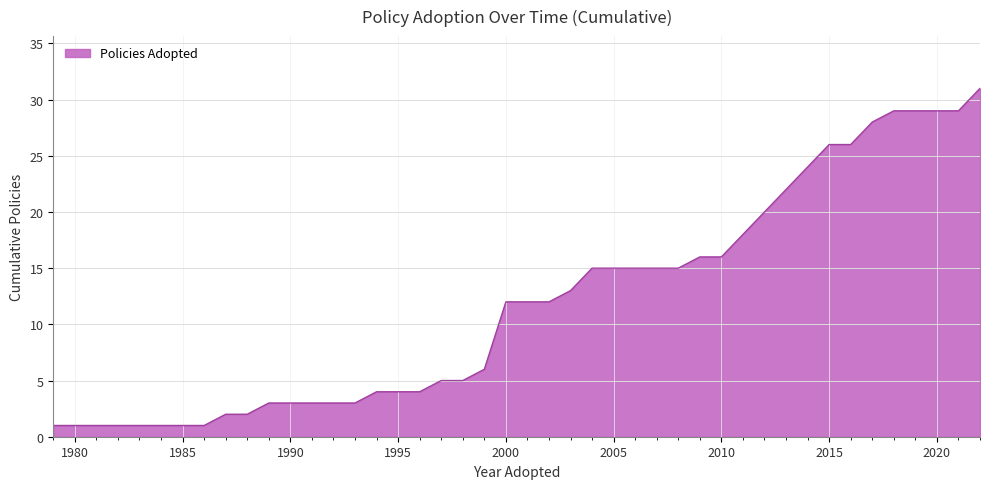

Does the chart display data point markers on the line(s)?

No